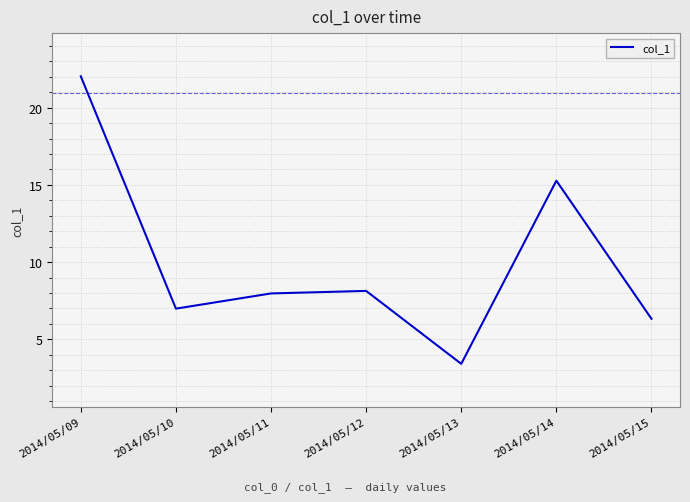

What is the difference between the maximum and minimum values?

18.6